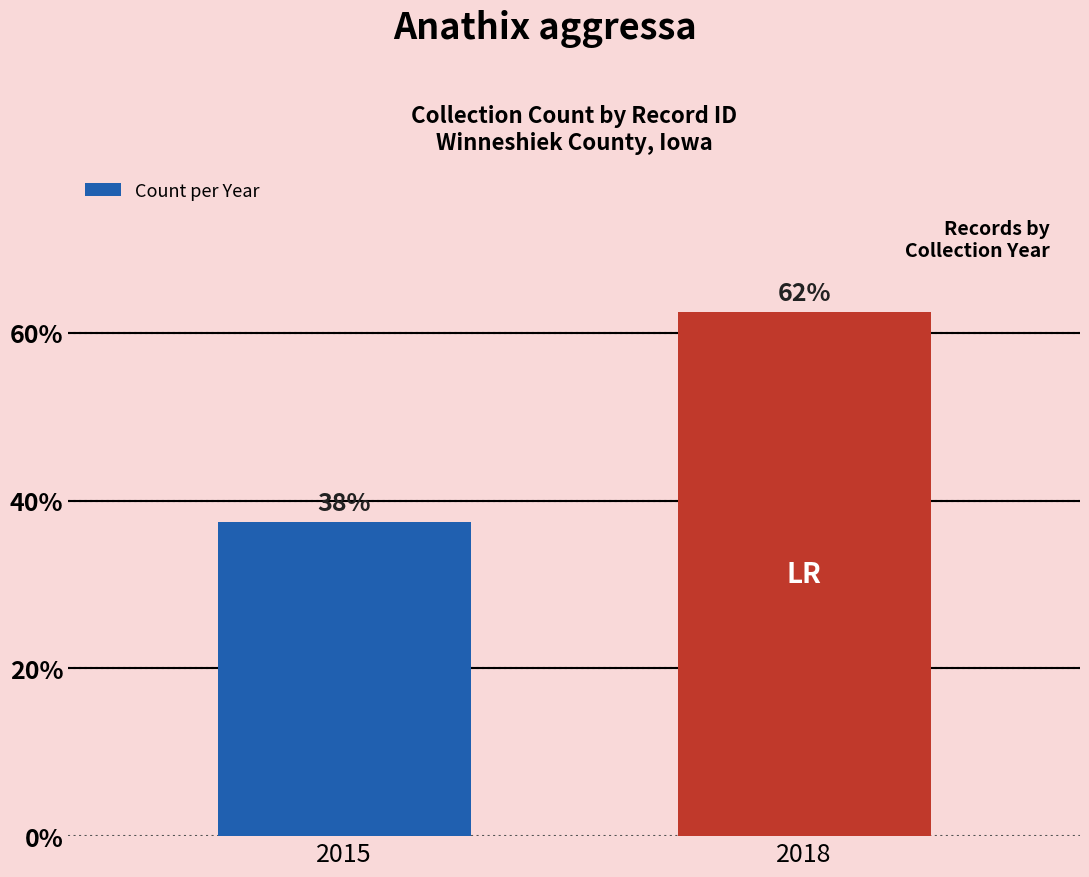

How many bars are there in total?

2